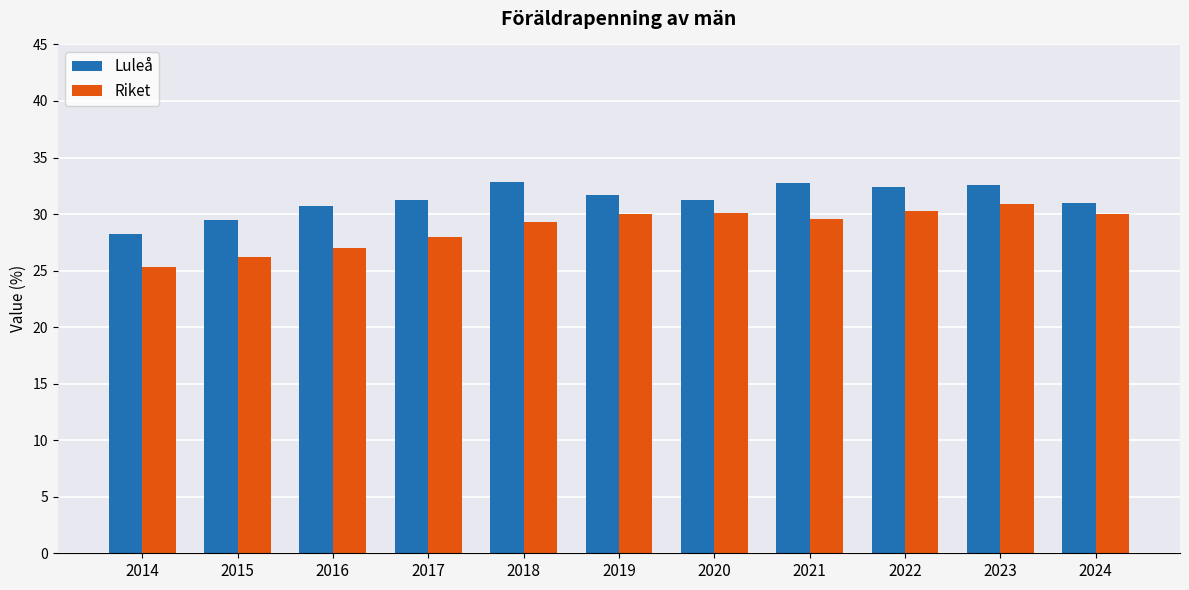

Where does the Luleå series first go above 31?

2017